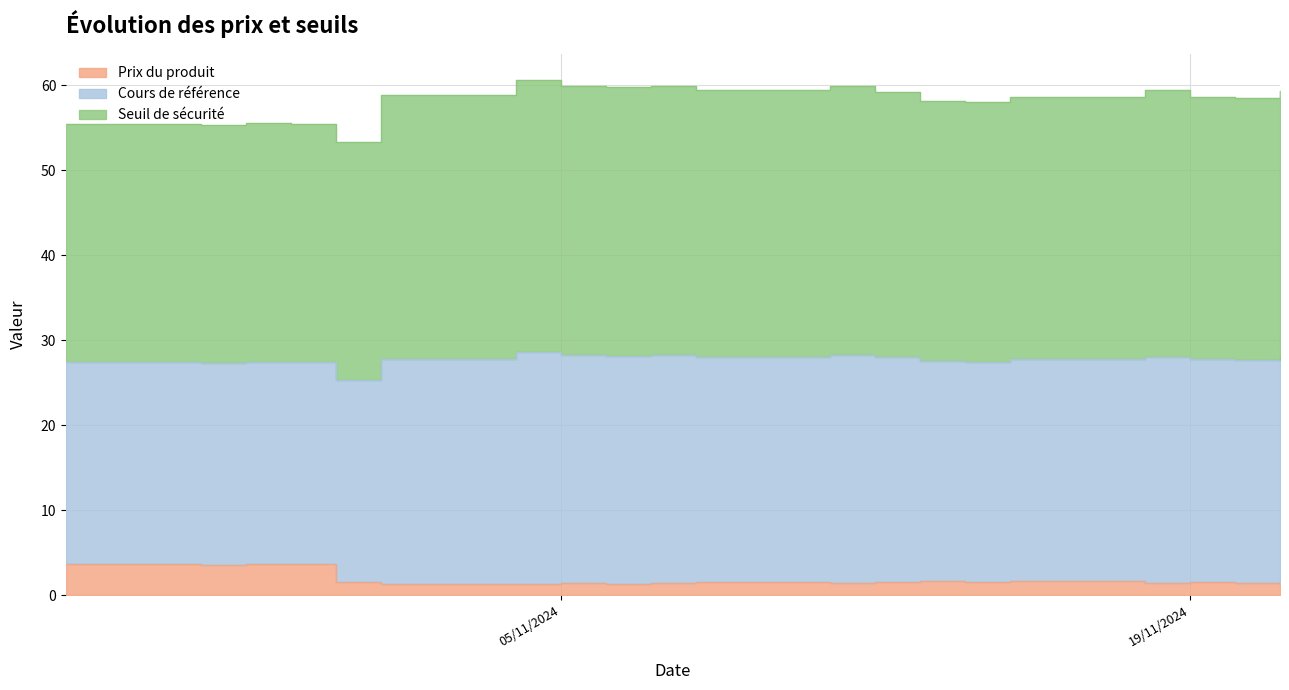

What is the average value of the Seuil de sécurité series?

30.4